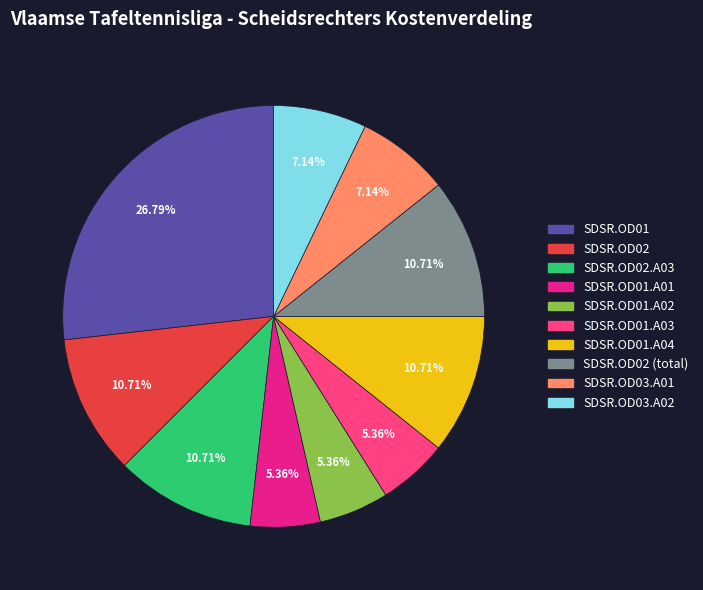

Is it true that SDSR.OD02 is 25% of the pie?

False